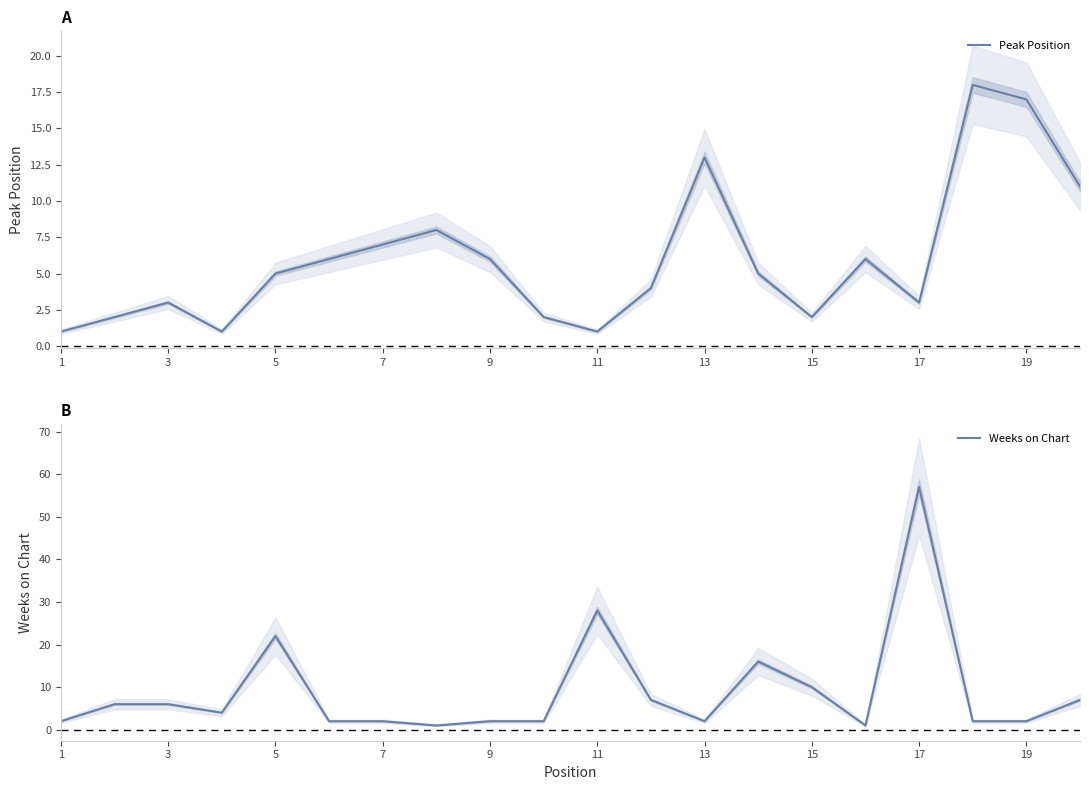

True or false: Peak Position has a value of 1 at 15.

False